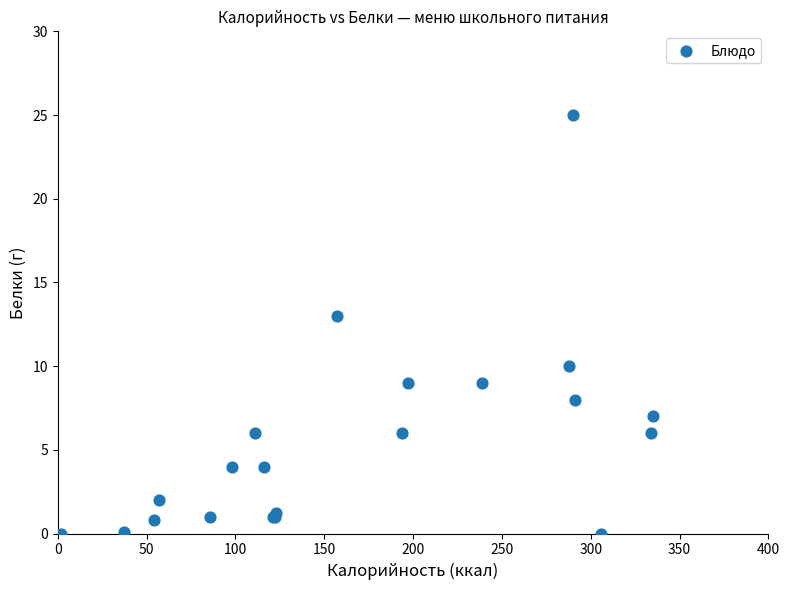

What Y value in the scatter plot is closest to 12?

13.0